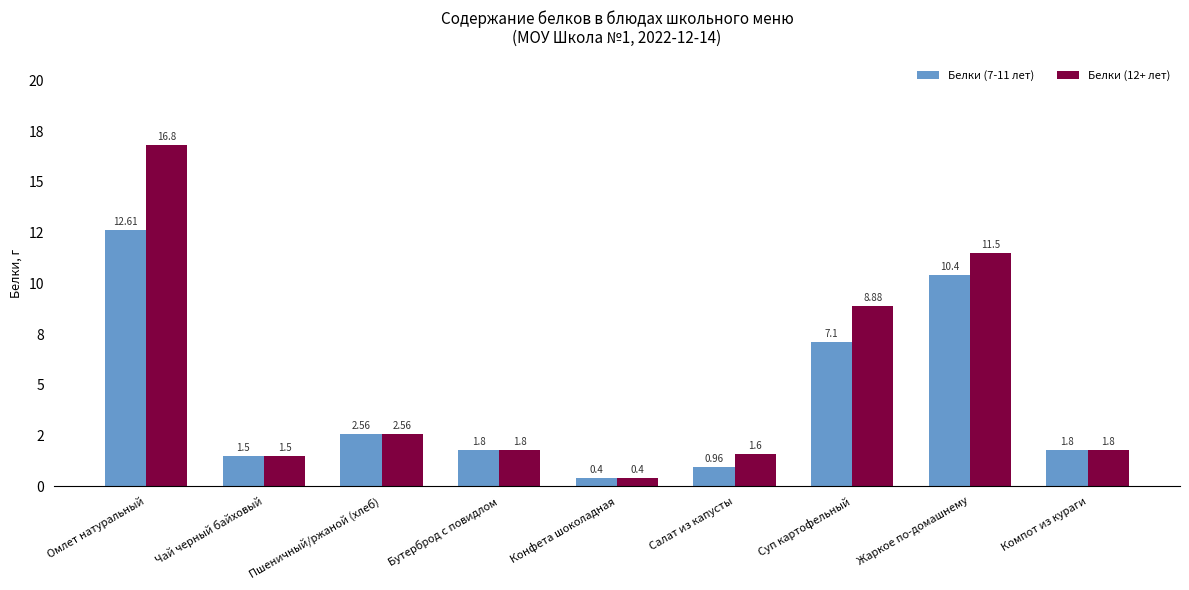

Does the chart contain any negative values?

No